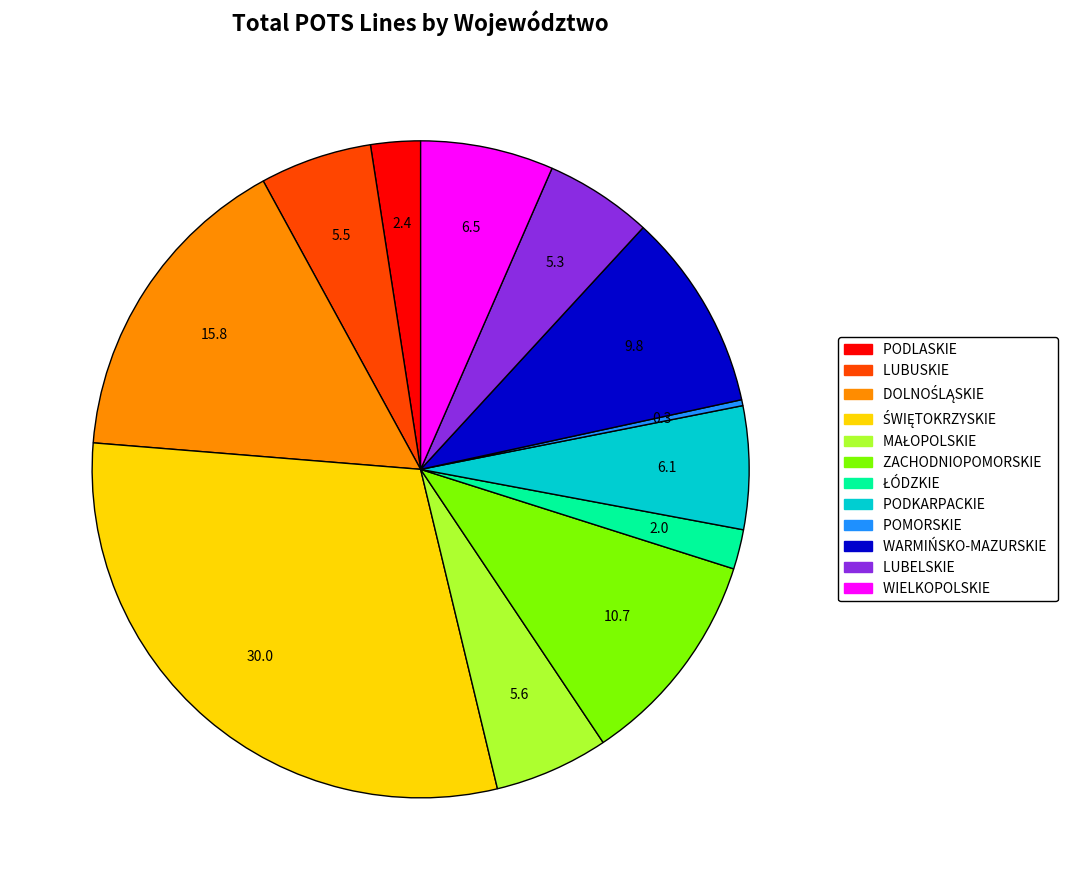

Combined, do WARMIŃSKO-MAZURSKIE and PODKARPACKIE account for over 50%?

No